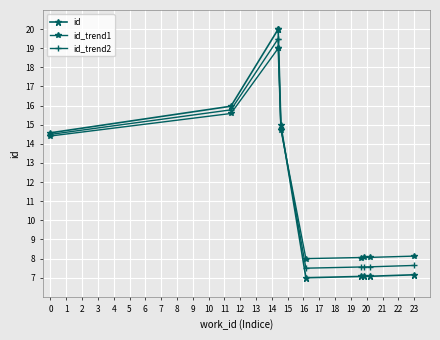

Is this an area chart (filled region under the line)?

No